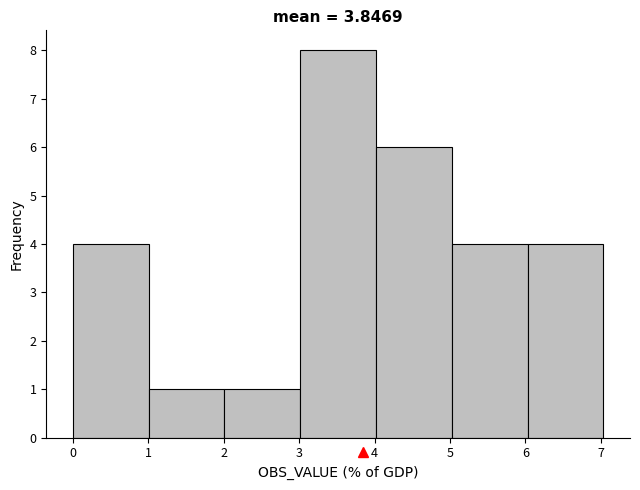

What is the height of the bar covering 0 to 1 on the x-axis? Neither the bar edges nor the heights are printed on the chart, so give them approximately, as read against the axes.

4